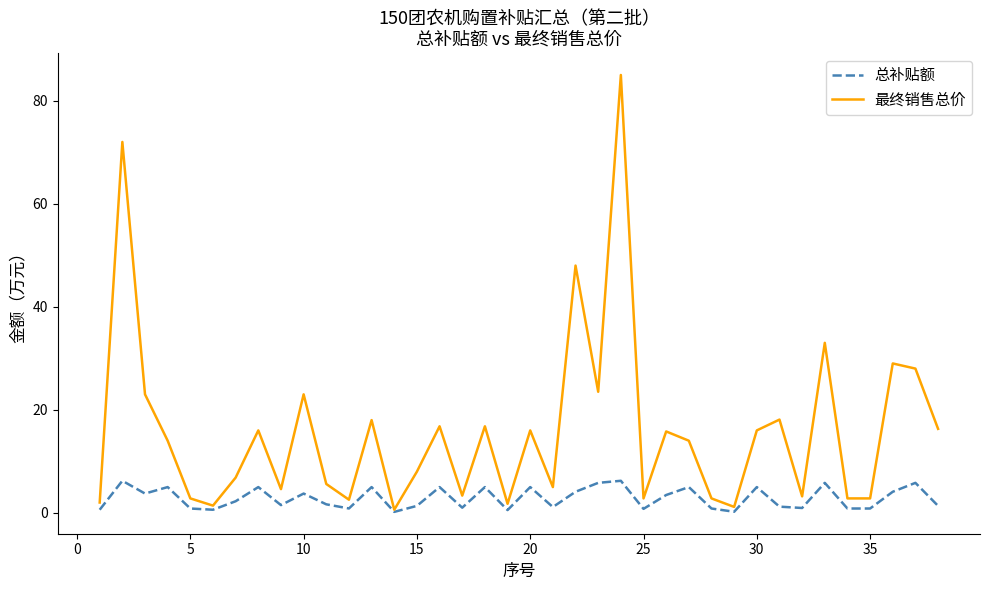

Rank the series by their maximum value, from highest to lowest.

最终销售总价, 总补贴额